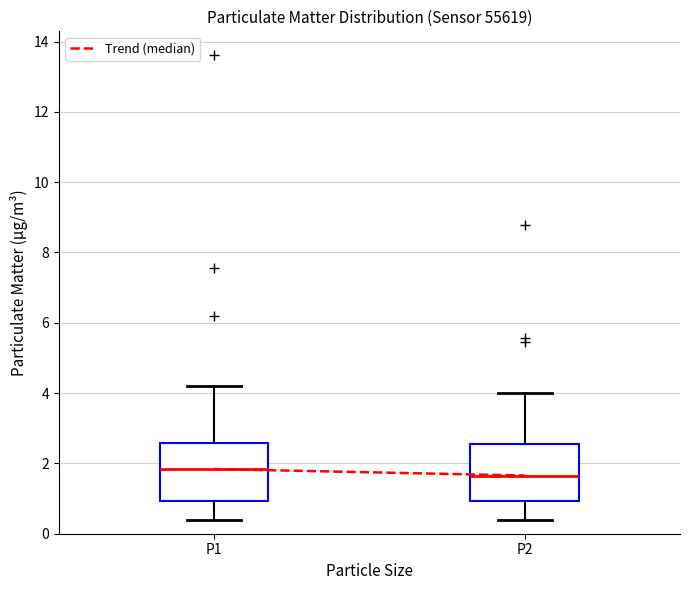

Reading left to right, read every box against the y-axis: the position of its median line, the range the box covers, and the ends of its whiskers. The values are not printed on the chart, so give them approximately, as read against the axis.

P1: median 1.8, box 1.0 to 2.6, whiskers 0.4 to 4.2
P2: median 1.6, box 1.0 to 2.6, whiskers 0.4 to 4.0